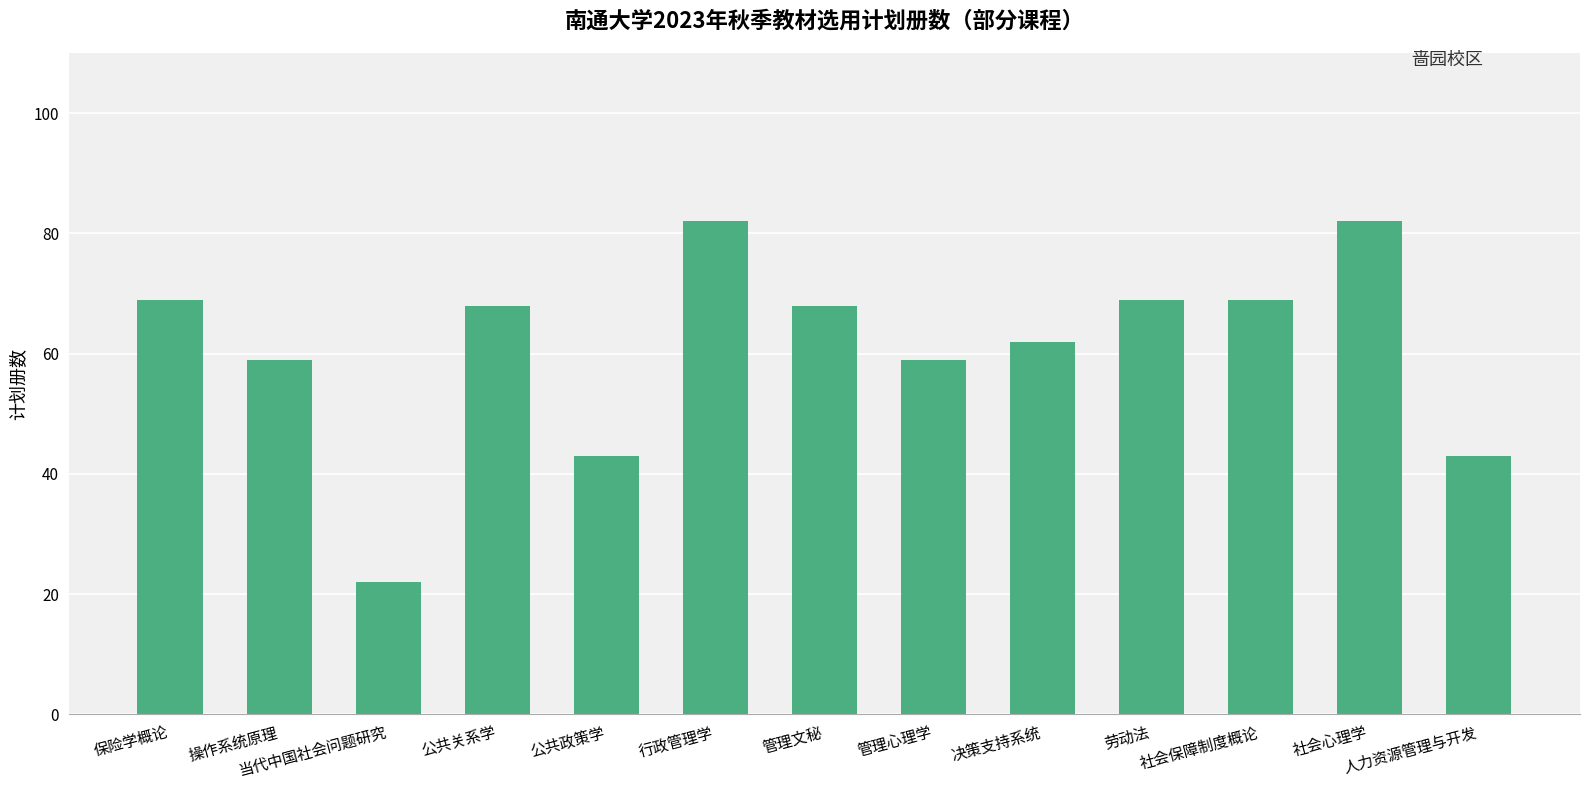

What is the value of the 4th bar from the left?

68